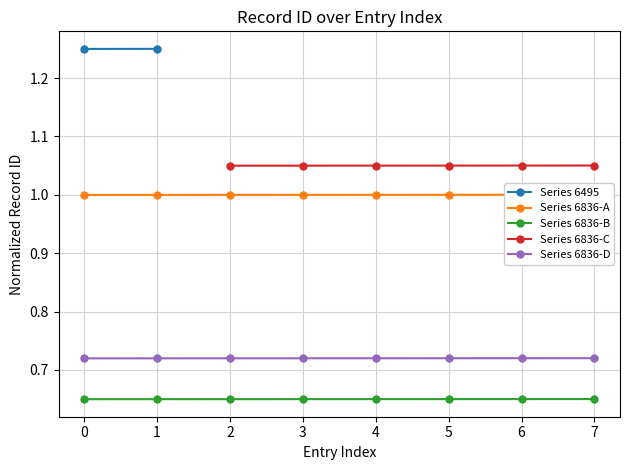

The value of Series 6836-B at 2 is 1.0. True or false?

False